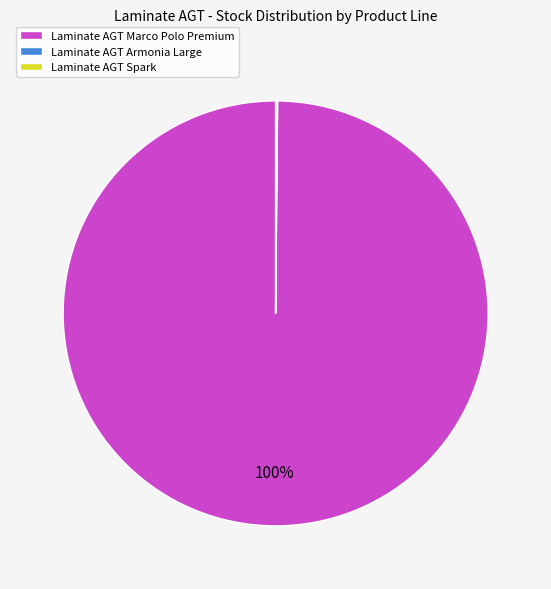

Is it true that Laminate AGT Marco Polo Premium is 100% of the pie?

True